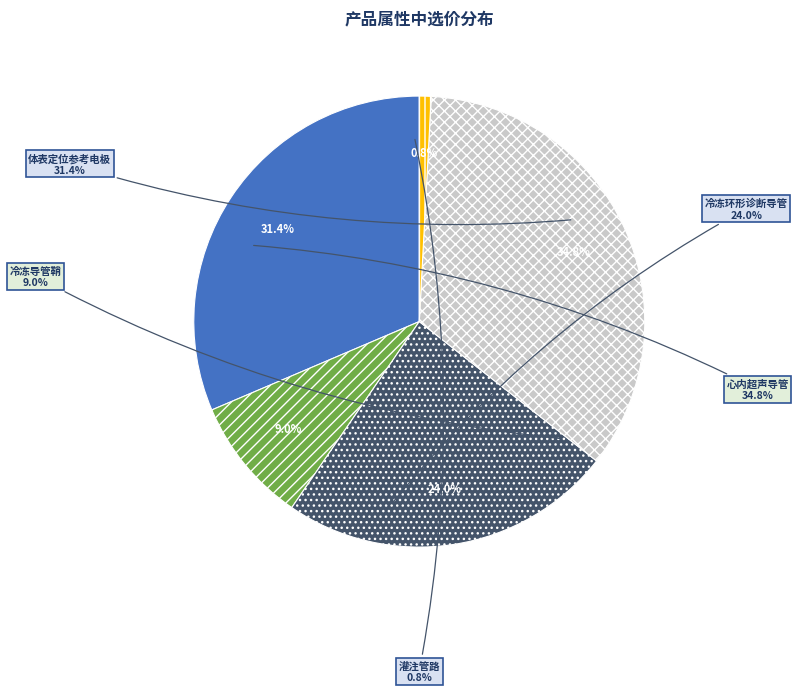

What is the smallest slice in the pie chart?

灌注管路